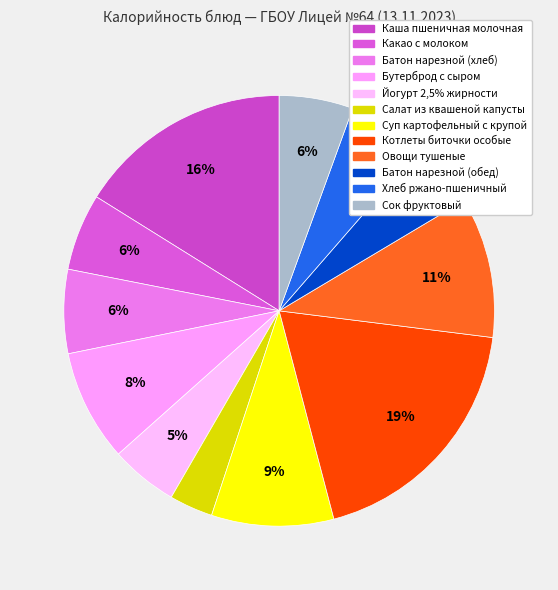

What is the largest slice in the pie chart?

Котлеты биточки особые